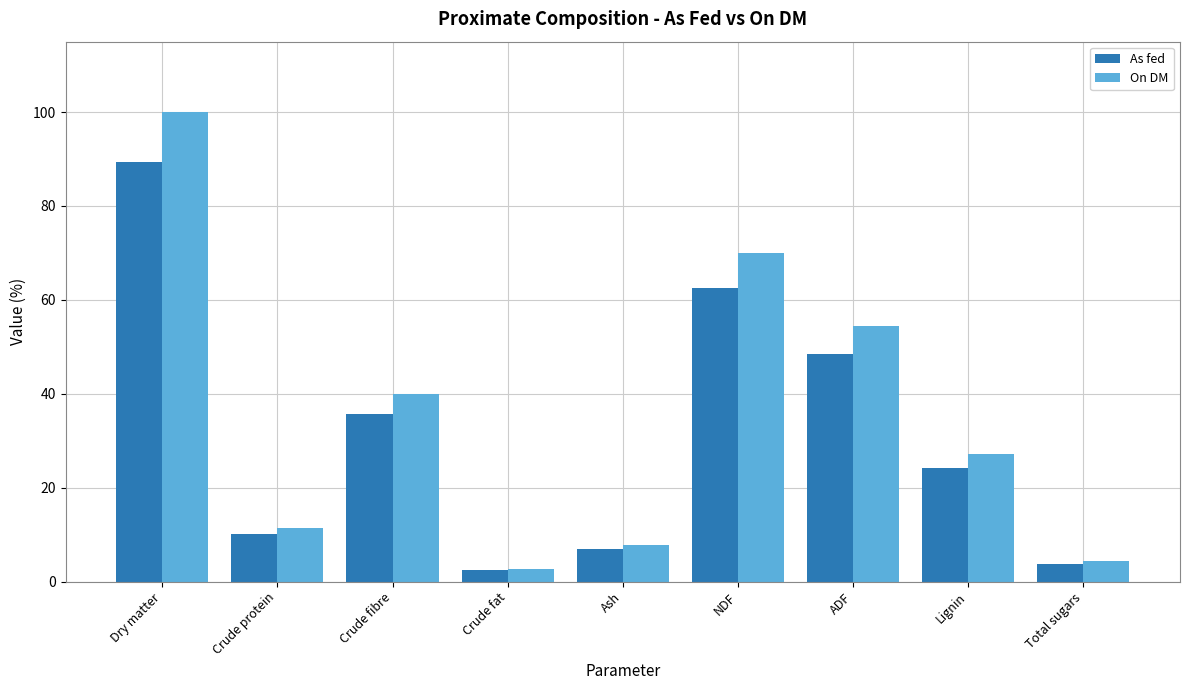

How many values in the As fed series exceed 24?

5